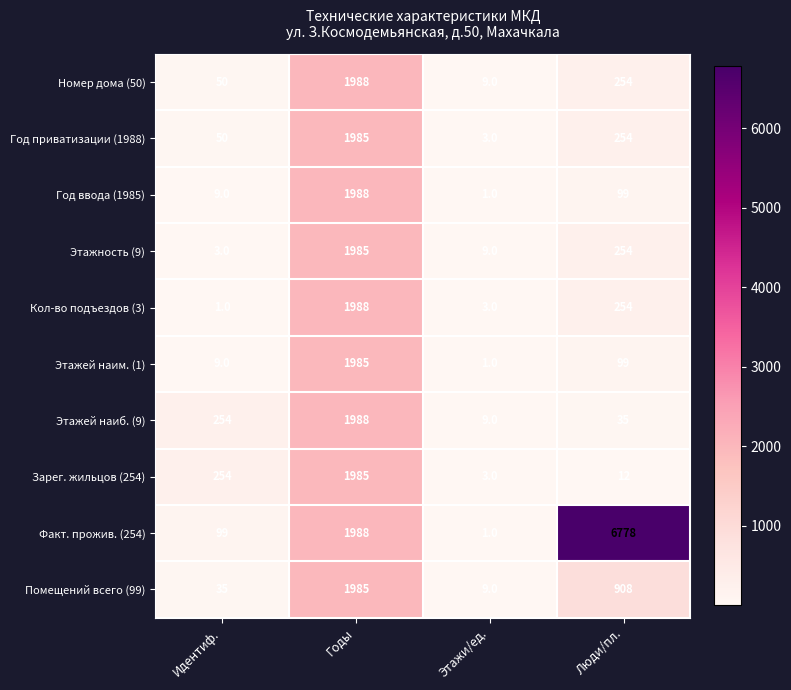

What is the total value across all series at Годы?

19865